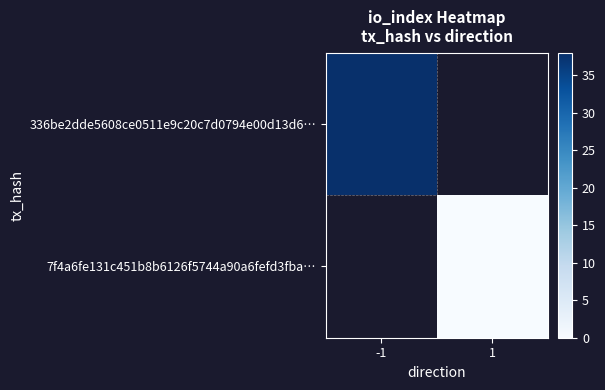

Is the value of 336be2dde5608ce0511e9c20c7d0794e00d13d6… at 1 greater than the value of 7f4a6fe131c451b8b6126f5744a90a6fefd3fba… at 1?

No